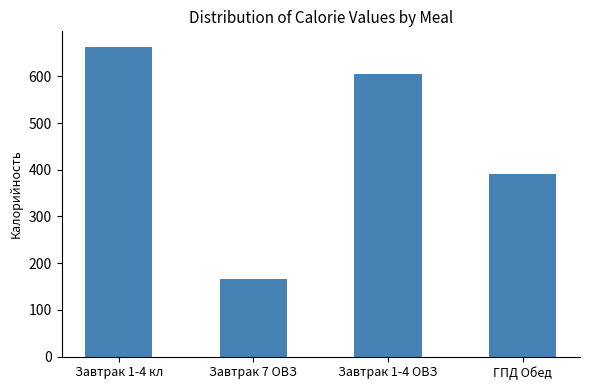

Which has a higher value, Завтрак 1-4 ОВЗ or Завтрак 1-4 кл?

Завтрак 1-4 кл